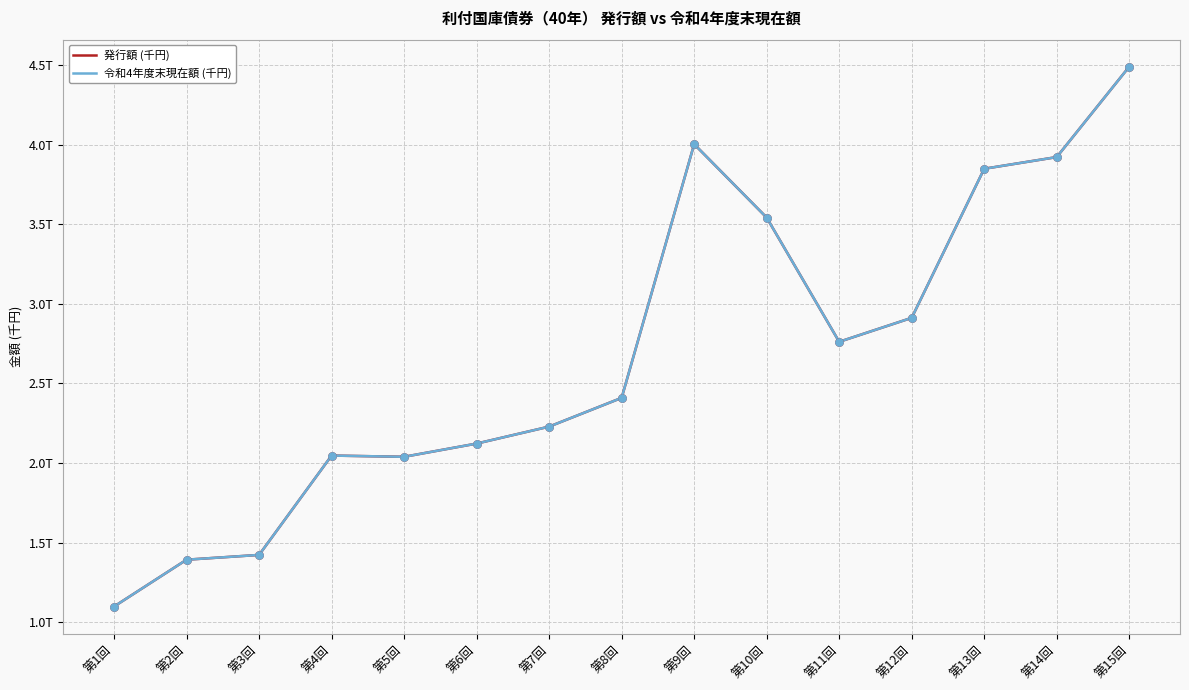

Is the value of 発行額 (千円) at 第6回 greater than the value of 令和4年度末現在額 (千円) at 第7回?

No